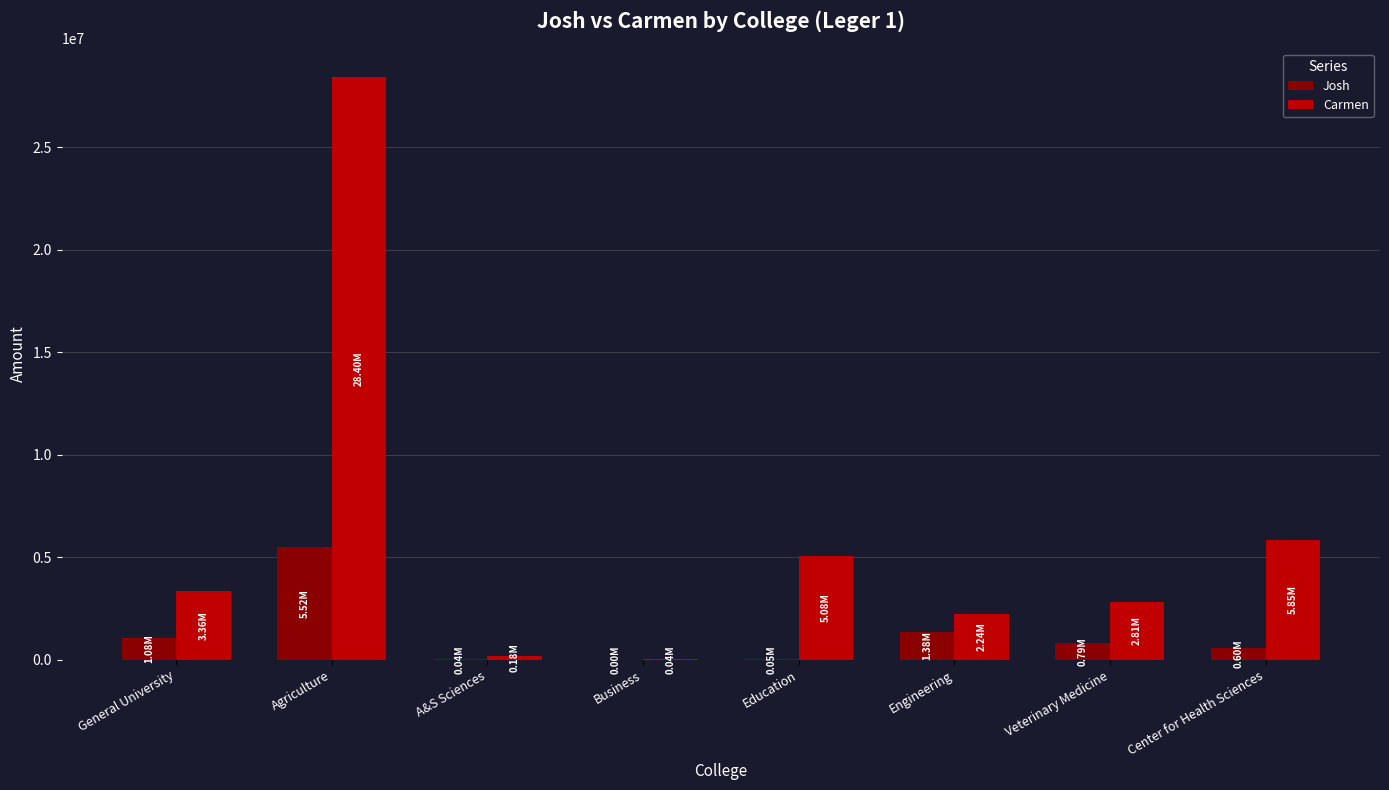

What is the spread (max minus min) of values at A&S Sciences?

148379.9